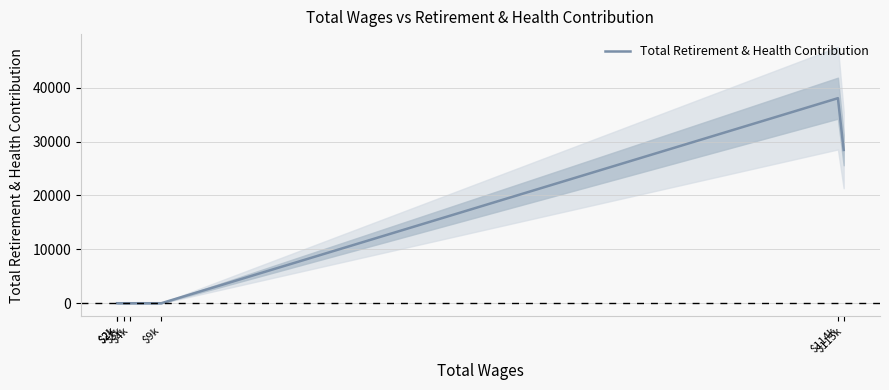

The value at $2k is 0. True or false?

True